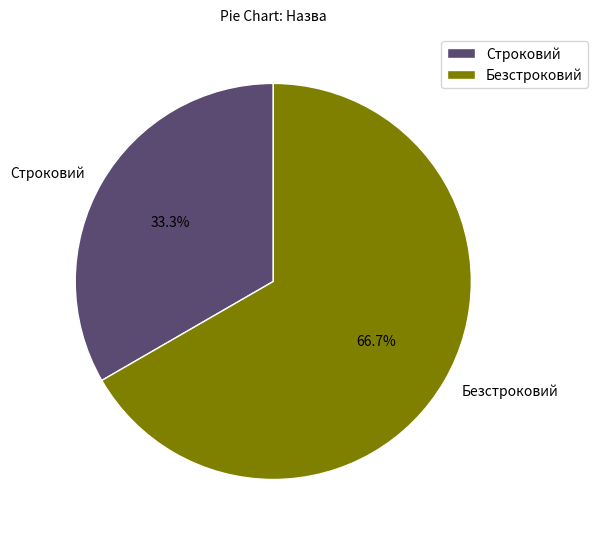

Count the number of slices in the pie.

2